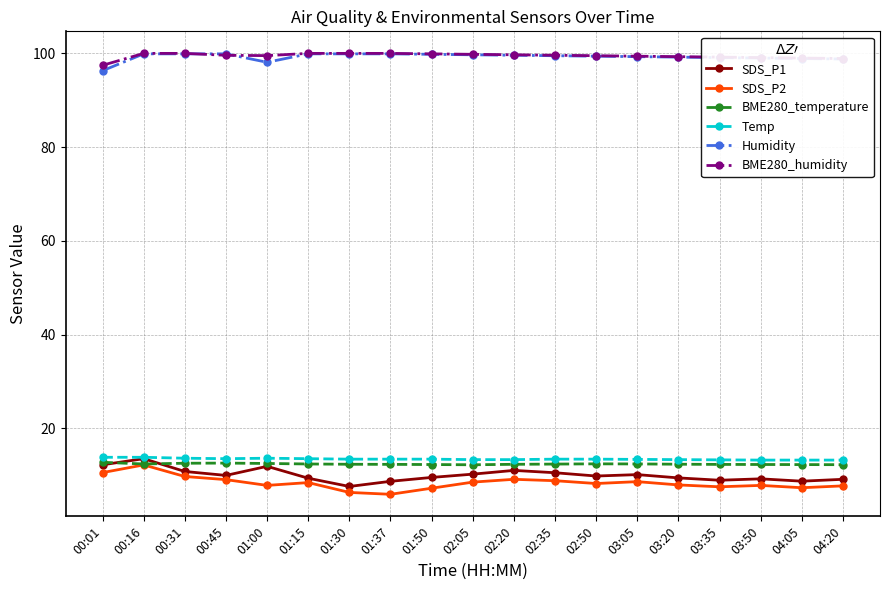

Where does the BME280_humidity series first go above 99?

00:16